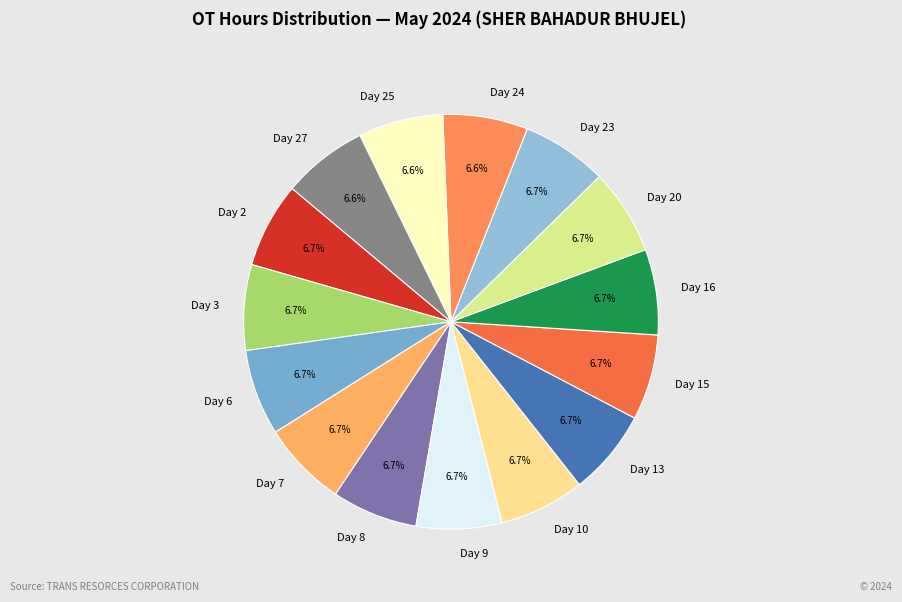

Do Day 15 and Day 20 together represent more than half of the pie?

No